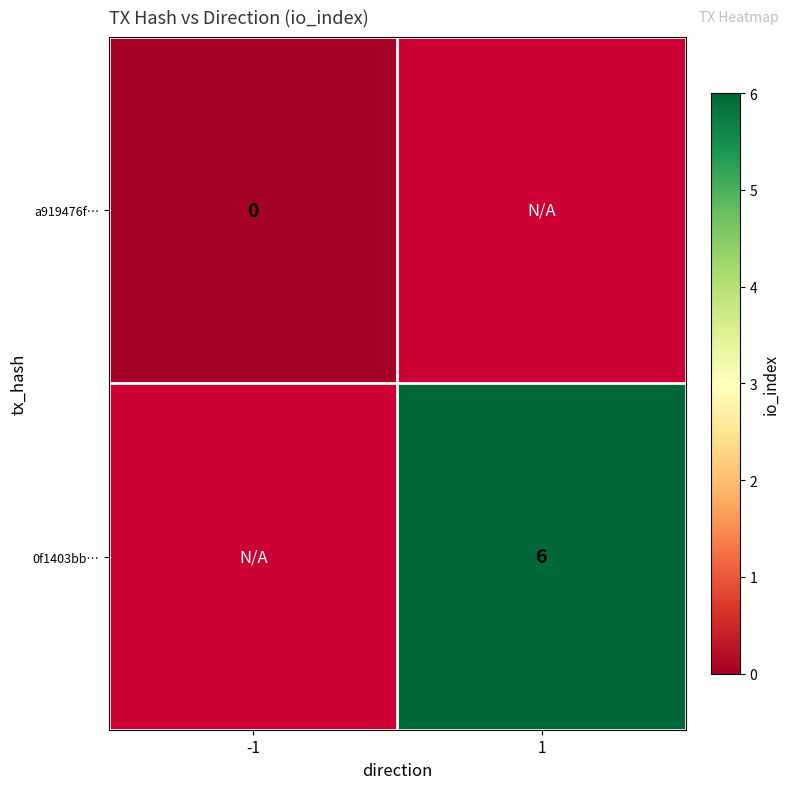

The 0f1403bb… series shows 6 at 1. True or false?

True